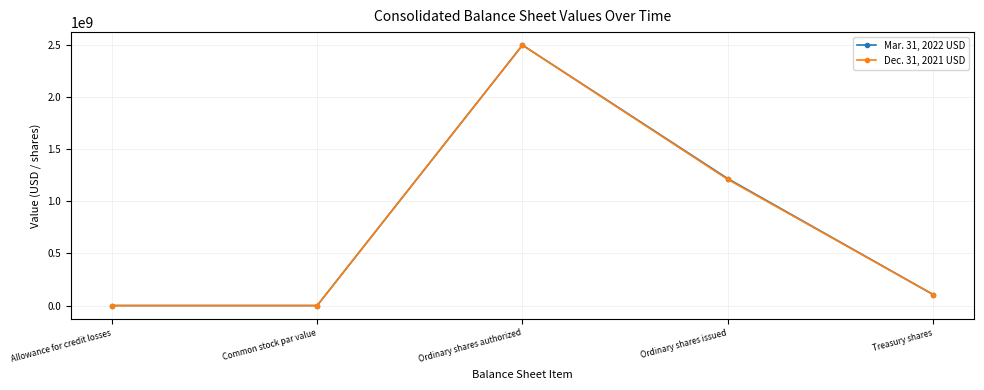

What is the total value across all series at Ordinary shares authorized?

4990000000.0